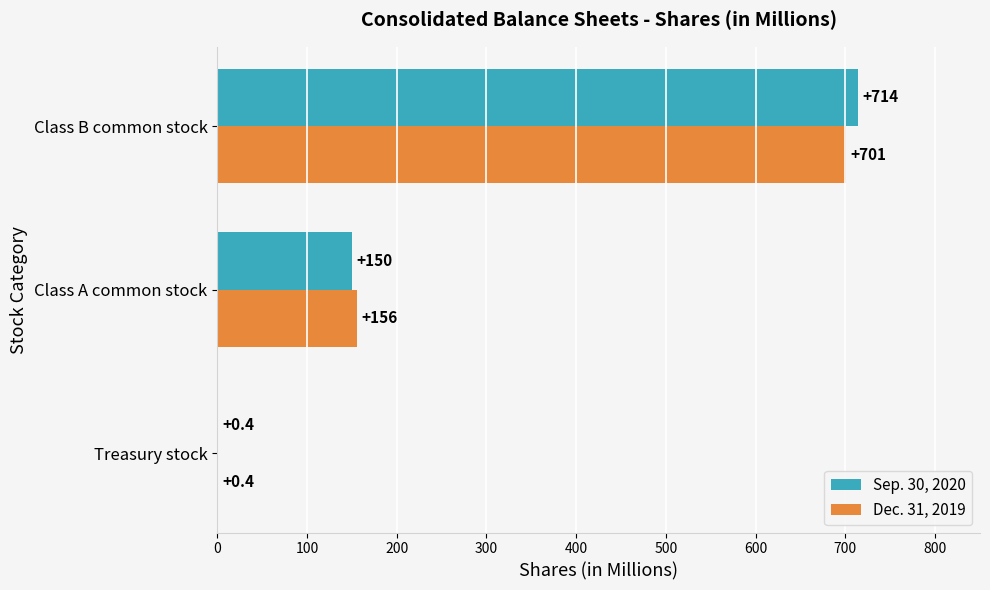

Is the value of Sep. 30, 2020 at Class B common stock greater than the value of Dec. 31, 2019 at Treasury stock?

Yes